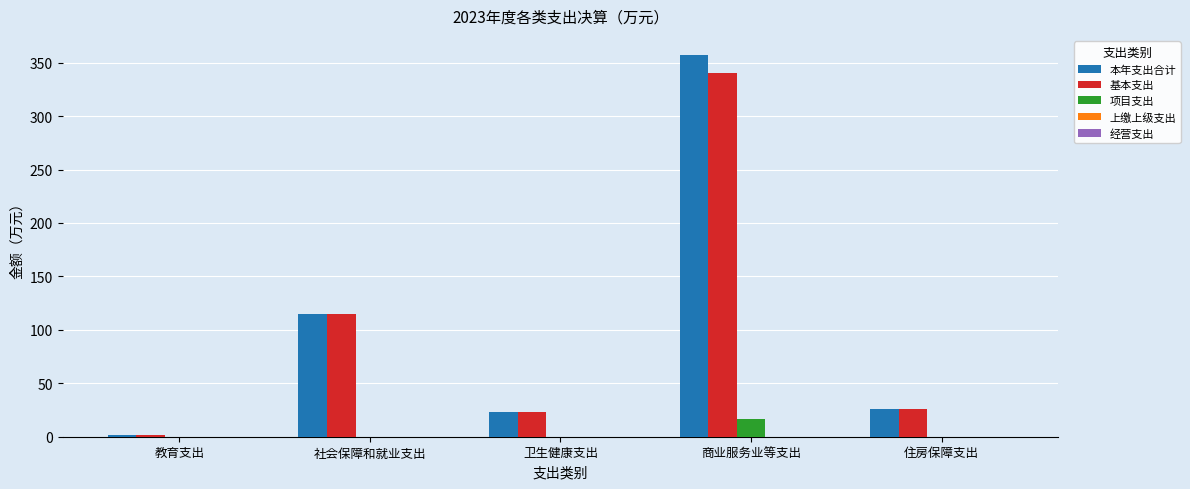

The 本年支出合计 series shows 357.2 at 商业服务业等支出. True or false?

True